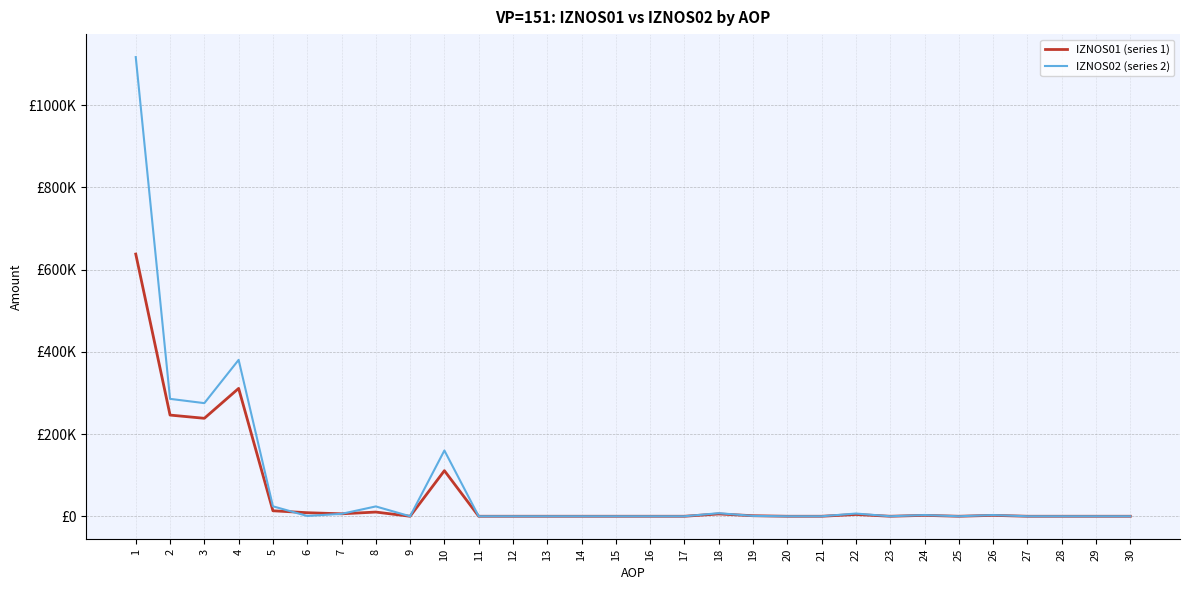

Rank the categories by IZNOS01 (series 1) value from highest to lowest.

1, 4, 2, 3, 10, 5, 8, 6, 7, 18, 22, 24, 26, 19, 9, 11, 12, 13, 14, 15, 16, 17, 20, 21, 23, 25, 27, 28, 29, 30